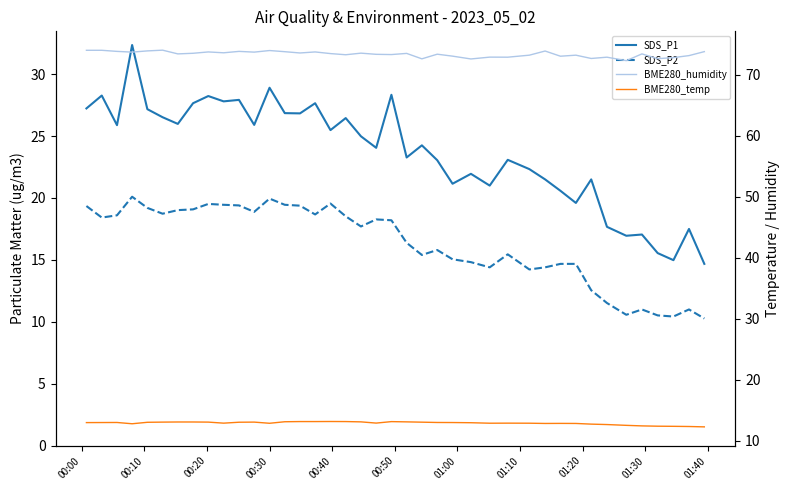

Which series has the largest range (max minus min)?

SDS_P1